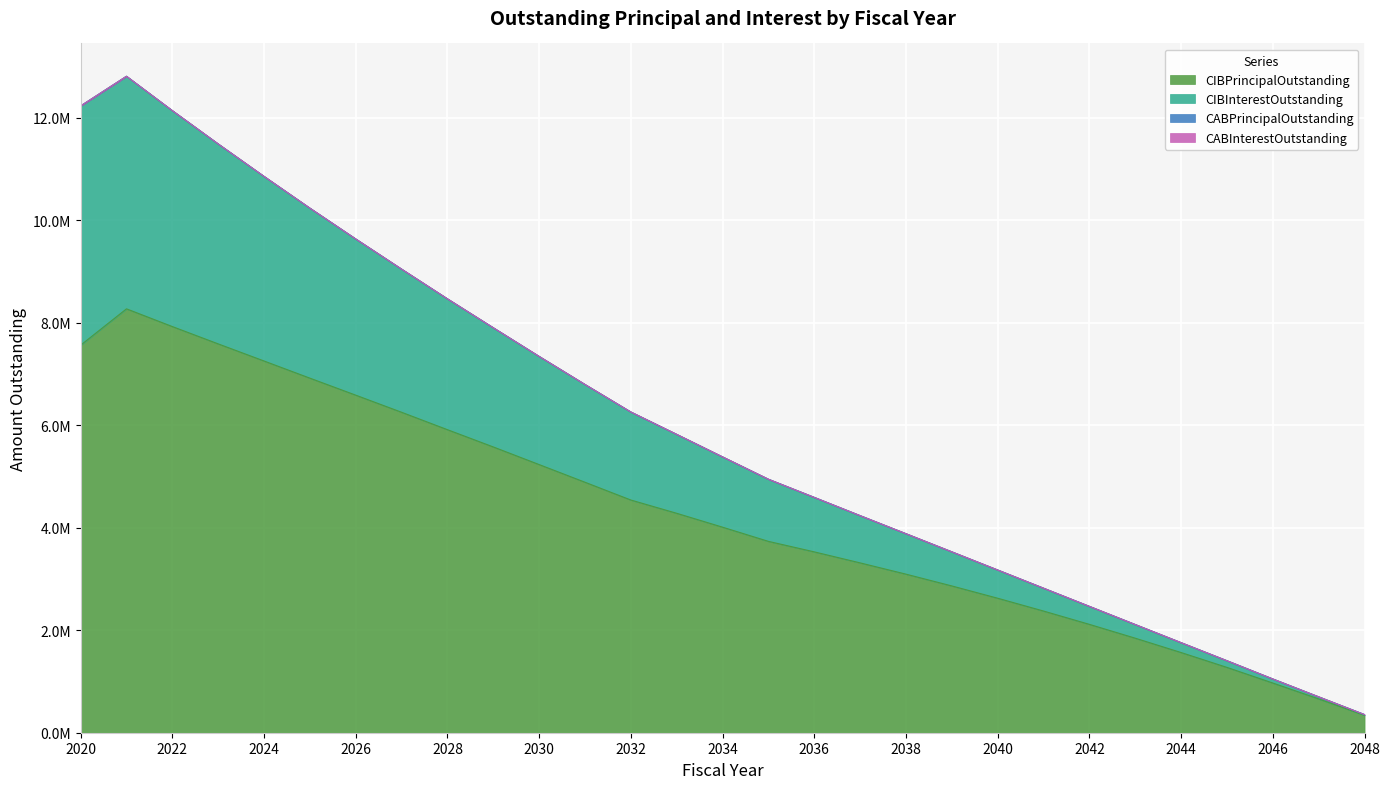

What is the greatest value displayed?

12813727.8